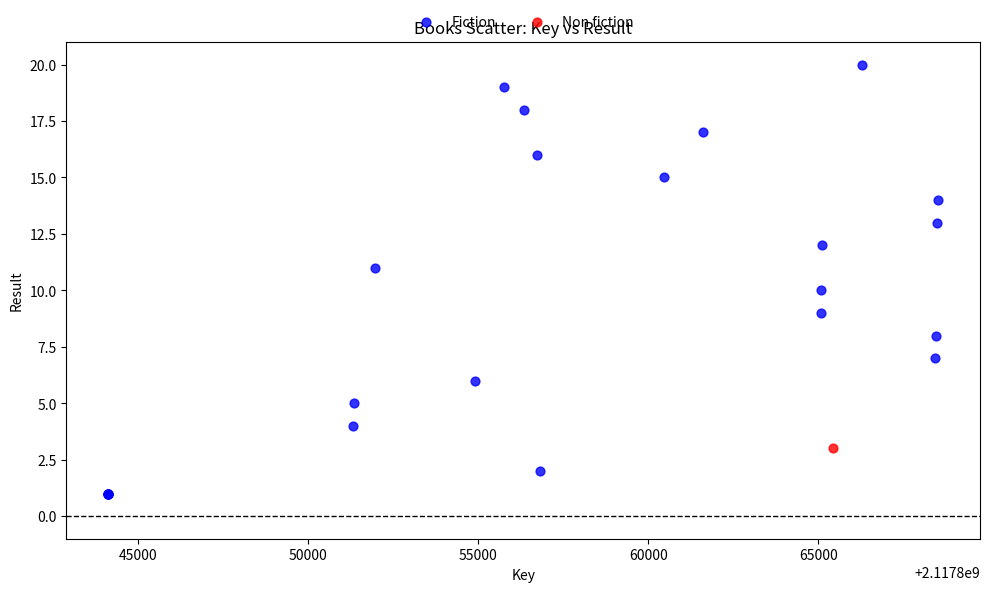

What are all the series names shown in the legend?

Fiction, Non fiction